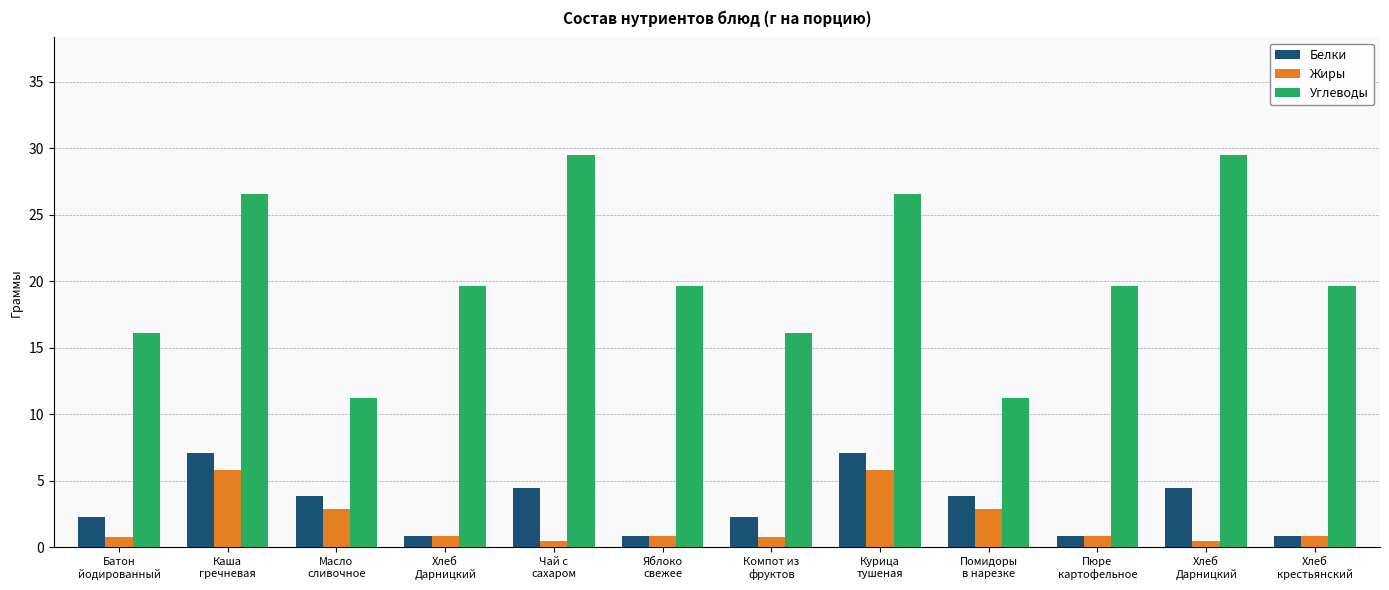

Reading left to right, what are all the values shown in this chart?

Белки: 2.3	7.1	3.9	0.8	4.5	0.8	2.3	7.1	3.9	0.8	4.5	0.8
Жиры: 0.8	5.8	2.9	0.8	0.5	0.8	0.8	5.8	2.9	0.8	0.5	0.8
Углеводы: 16.1	26.6	11.2	19.7	29.5	19.7	16.1	26.6	11.2	19.7	29.5	19.7